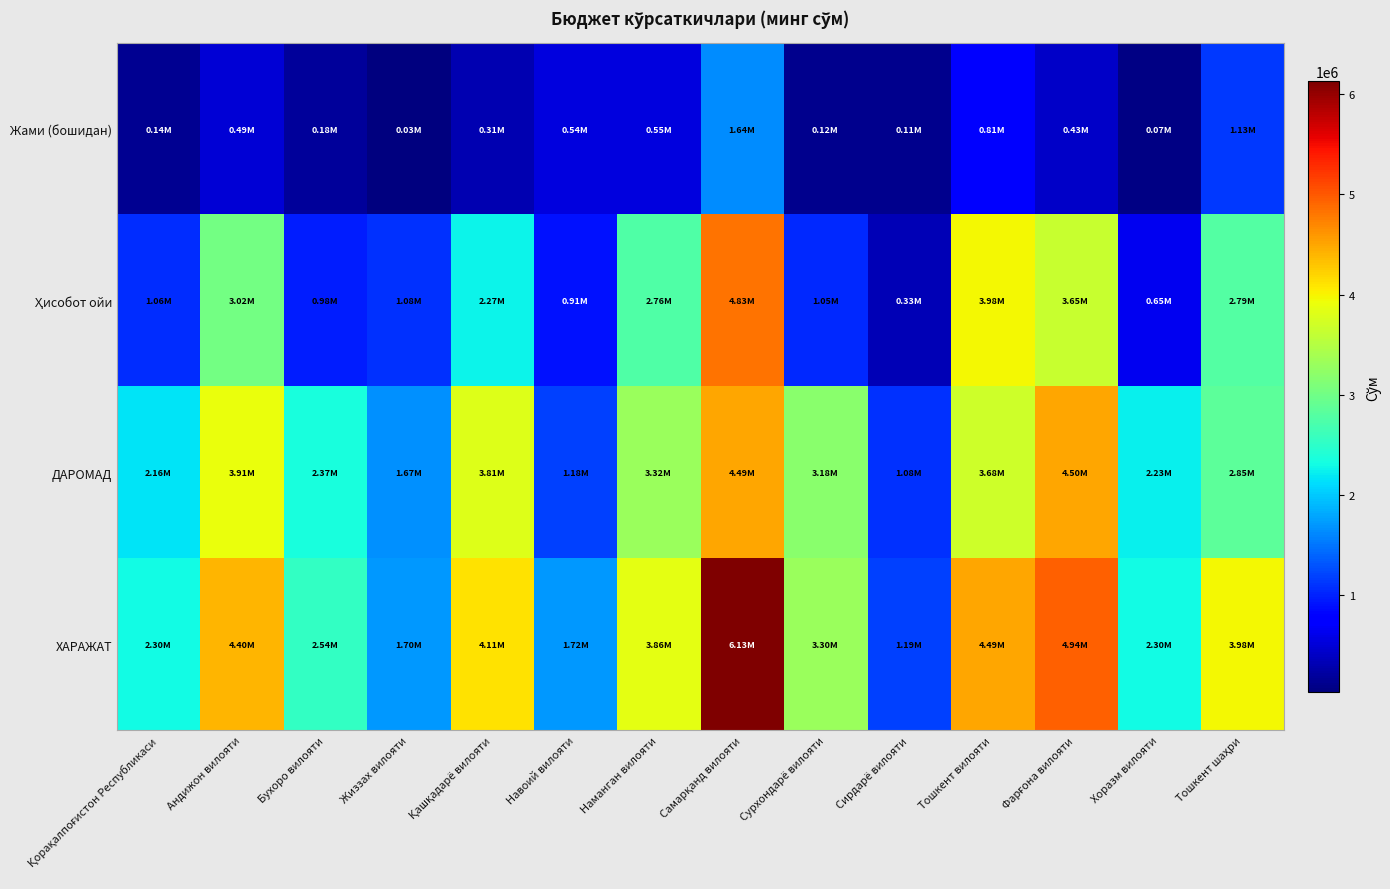

Which category has the highest value across all series?

Самарқанд вилояти